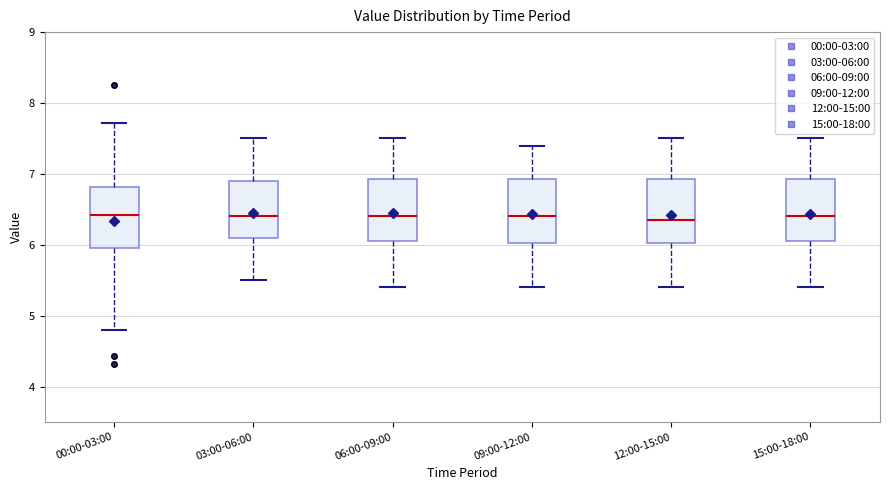

Reading left to right, transcribe this box plot: for each box, give where its median line is, the range the box spans, and where its two whiskers end, as read against the y-axis. The values are not printed on the chart, so give them approximately, as read against the axis.

00:00-03:00: median 6.4, box 6.0 to 6.8, whiskers 4.8 to 7.7
03:00-06:00: median 6.4, box 6.1 to 6.9, whiskers 5.5 to 7.5
06:00-09:00: median 6.4, box 6.1 to 6.9, whiskers 5.4 to 7.5
09:00-12:00: median 6.4, box 6.0 to 6.9, whiskers 5.4 to 7.4
12:00-15:00: median 6.4, box 6.0 to 6.9, whiskers 5.4 to 7.5
15:00-18:00: median 6.4, box 6.1 to 6.9, whiskers 5.4 to 7.5